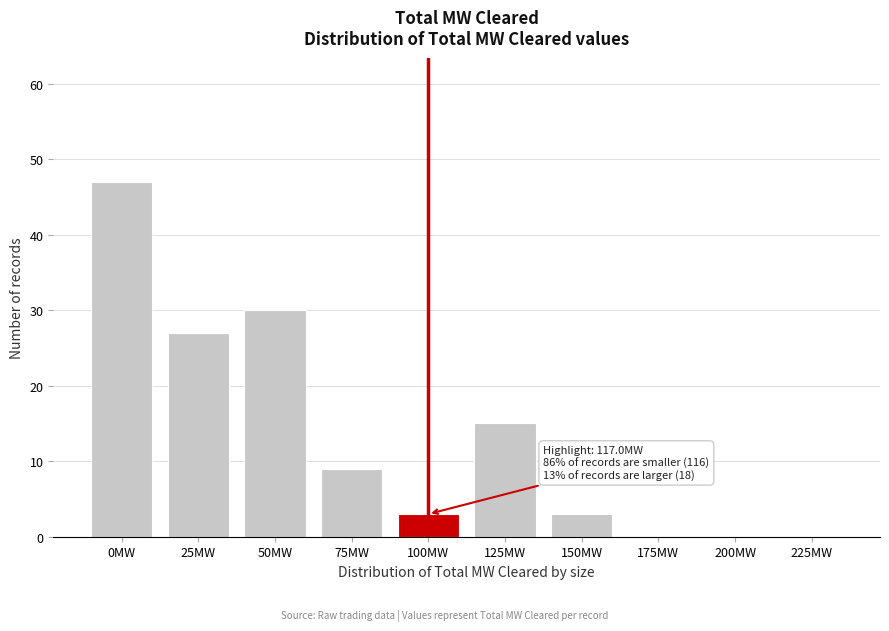

Reading left to right, list all the values displayed in this chart.

0MW=47	25MW=27	50MW=30	75MW=9	100MW=3	125MW=15	150MW=3	175MW=0	200MW=0	225MW=0